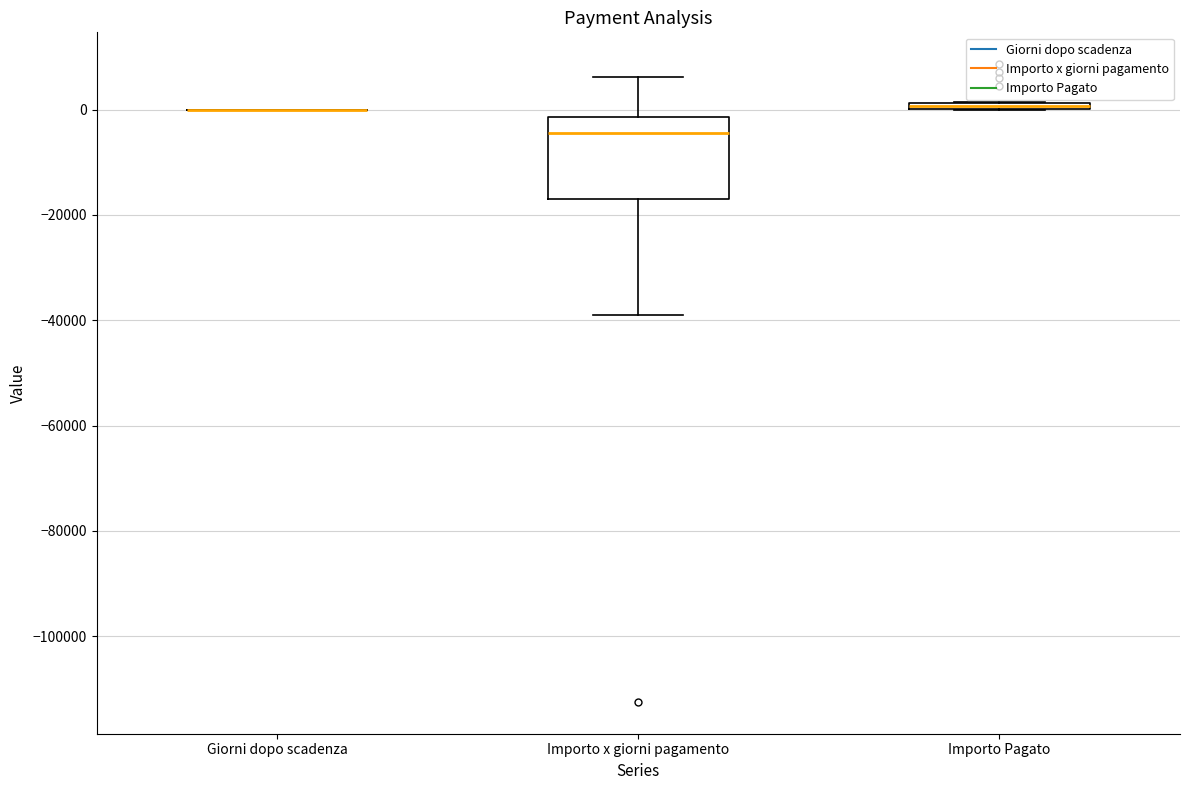

Where does the lower whisker of the box for Importo x giorni pagamento end on the y-axis? The values are not printed on the chart, so give them approximately, as read against the axis.

-38000